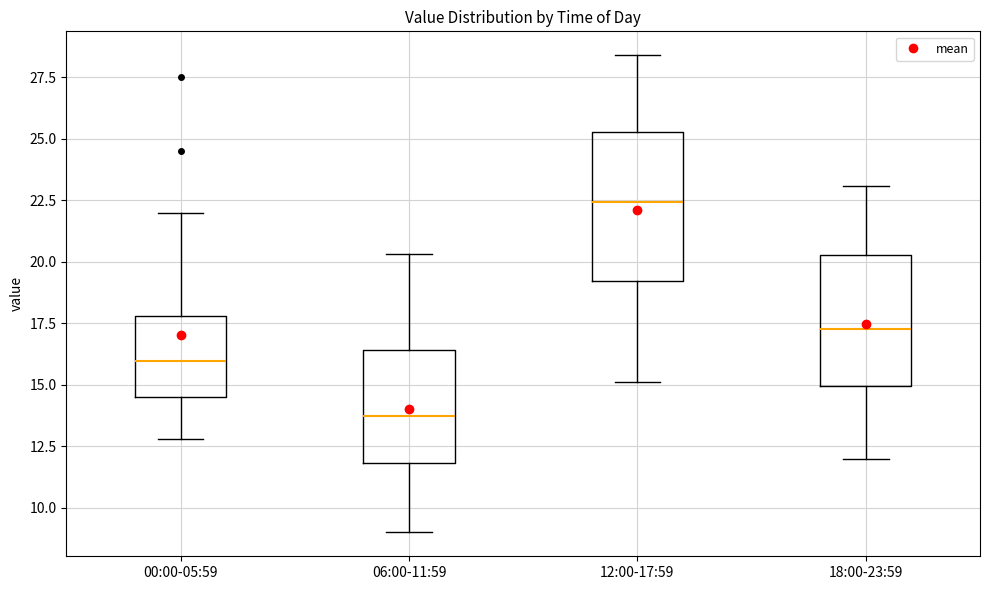

Reading left to right, transcribe this box plot: for each box, give where its median line is, the range the box spans, and where its two whiskers end, as read against the y-axis. The values are not printed on the chart, so give them approximately, as read against the axis.

00:00-05:59: median 16.0, box 14.5 to 18.0, whiskers 13.0 to 22.0
06:00-11:59: median 14.0, box 12.0 to 16.5, whiskers 9.0 to 20.5
12:00-17:59: median 22.5, box 19.0 to 25.5, whiskers 15.0 to 28.5
18:00-23:59: median 17.5, box 15.0 to 20.5, whiskers 12.0 to 23.0